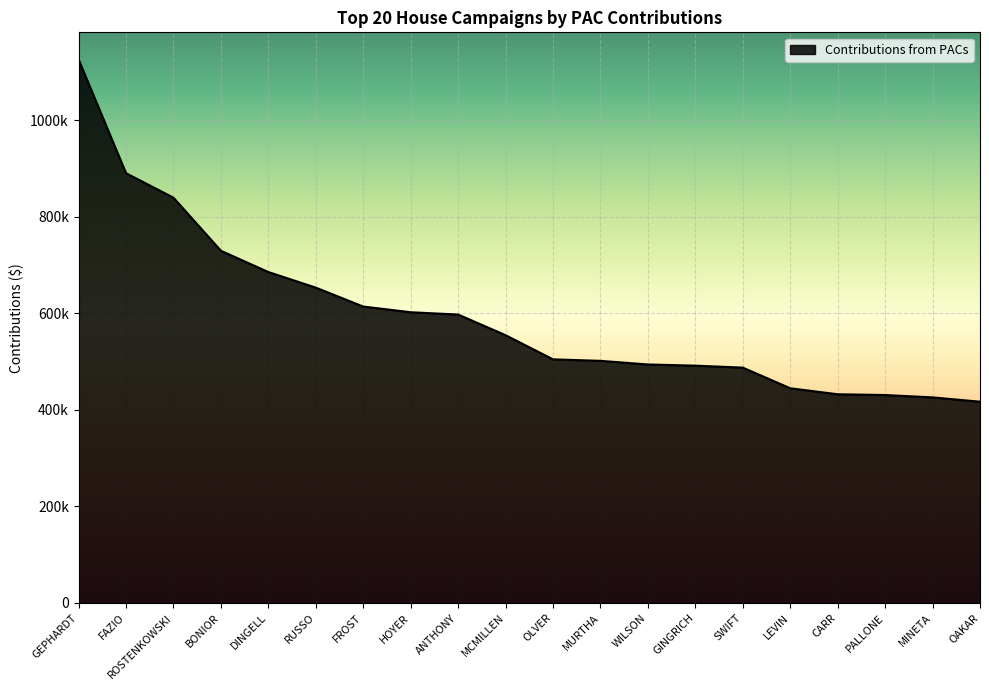

Reading left to right, what are all the values shown in this chart?

GEPHARDT=1125306	FAZIO=889908	ROSTENKOWSKI=839130	BONIOR=729278	DINGELL=685224	RUSSO=652920	FROST=613754	HOYER=601942	ANTHONY=597178	MCMILLEN=554421	OLVER=504390	MURTHA=501310	WILSON=493825	GINGRICH=491337	SWIFT=487294	LEVIN=444531	CARR=432103	PALLONE=430499	MINETA=425633	OAKAR=416710